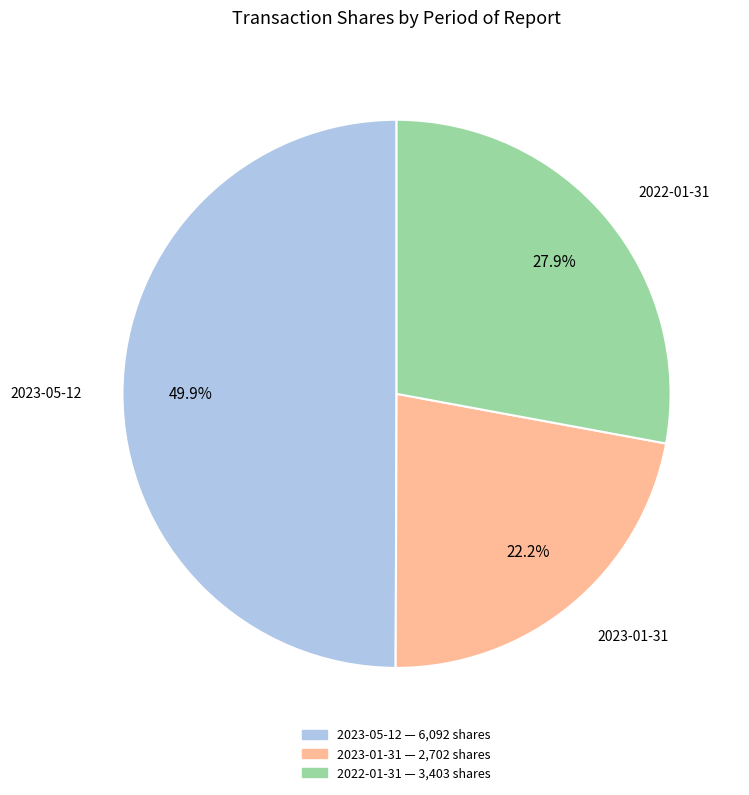

What is the ratio of the value at 2023-01-31 to the value at 2022-01-31?

0.8